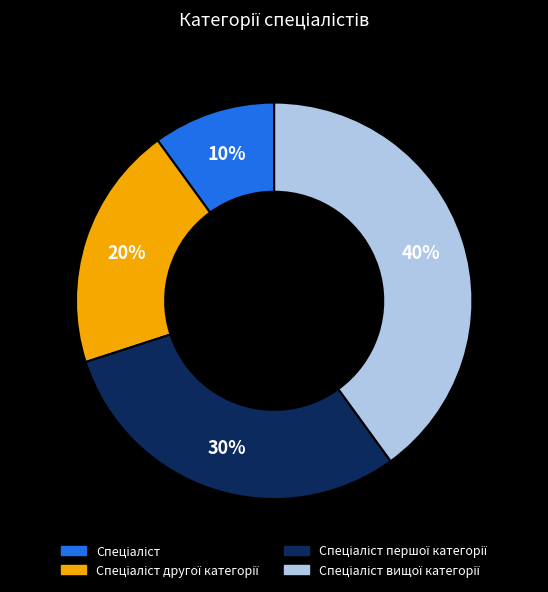

To the nearest percent, what is the difference between the largest and smallest slice percentages?

30%